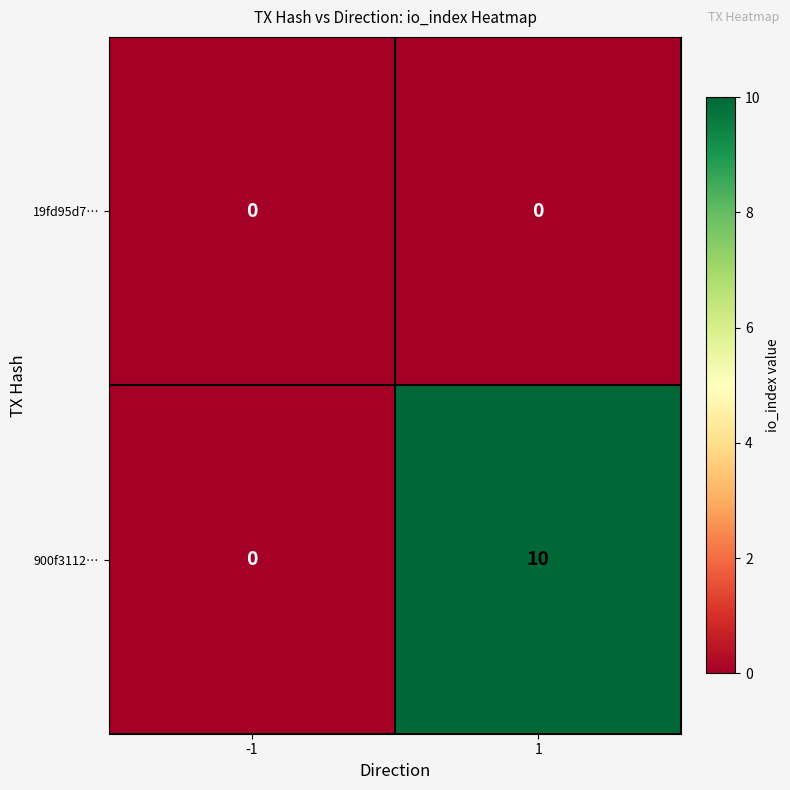

What is the sum of all 900f3112… values?

10